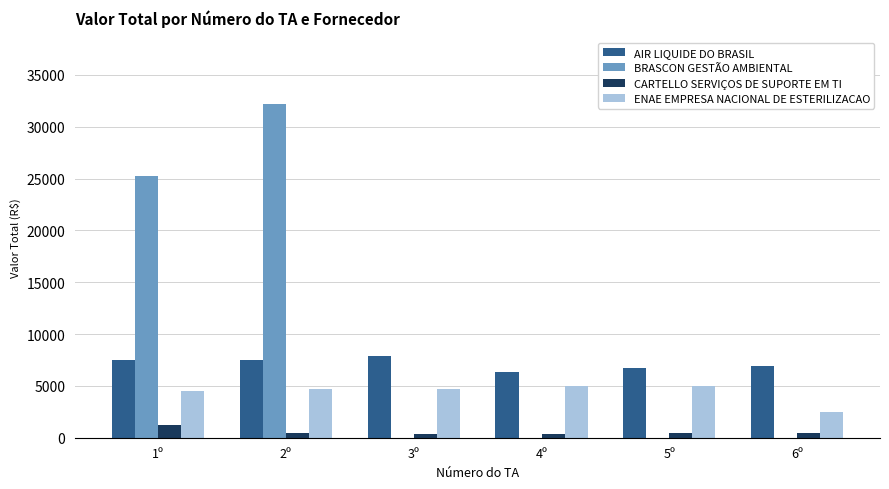

Is the value of BRASCON GESTÃO AMBIENTAL at 2º greater than the value of CARTELLO SERVIÇOS DE SUPORTE EM TI at 5º?

Yes